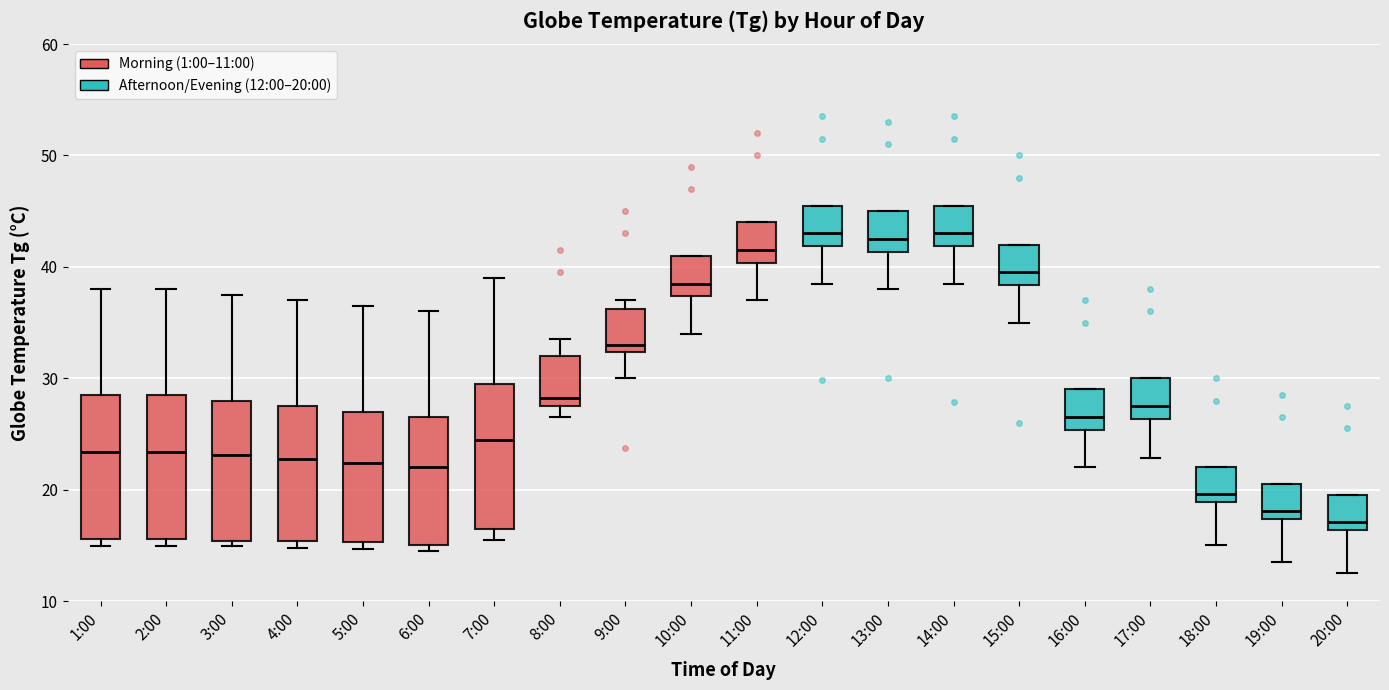

Reading left to right, transcribe this box plot: for each box, give where its median line is, the range the box spans, and where its two whiskers end, as read against the y-axis. The values are not printed on the chart, so give them approximately, as read against the axis.

1:00: median 23, box 16 to 29, whiskers 15 to 38
2:00: median 23, box 16 to 29, whiskers 15 to 38
3:00: median 23, box 15 to 28, whiskers 15 (just below the box's lower edge) to 38
4:00: median 23, box 15 to 28, whiskers 15 (just below the box's lower edge) to 37
5:00: median 22, box 15 to 27, whiskers 15 (just below the box's lower edge) to 37
6:00: median 22, box 15 to 27, whiskers 15 (just below the box's lower edge) to 36
7:00: median 25, box 17 to 30, whiskers 16 to 39
8:00: median 28 (just above the box's lower edge), box 28 to 32, whiskers 27 to 34
9:00: median 33, box 32 to 36, whiskers 30 to 37
10:00: median 39, box 37 to 41, whiskers 34 to 41
11:00: median 42, box 40 to 44, whiskers 37 to 44
12:00: median 43, box 42 to 46, whiskers 39 to 46
13:00: median 43, box 41 to 45, whiskers 38 to 45
14:00: median 43, box 42 to 46, whiskers 39 to 46
15:00: median 40, box 38 to 42, whiskers 35 to 42
16:00: median 27, box 25 to 29, whiskers 22 to 29
17:00: median 28, box 26 to 30, whiskers 23 to 30
18:00: median 20, box 19 to 22, whiskers 15 to 22
19:00: median 18, box 17 to 21, whiskers 14 to 21
20:00: median 17, box 16 to 20, whiskers 13 to 20